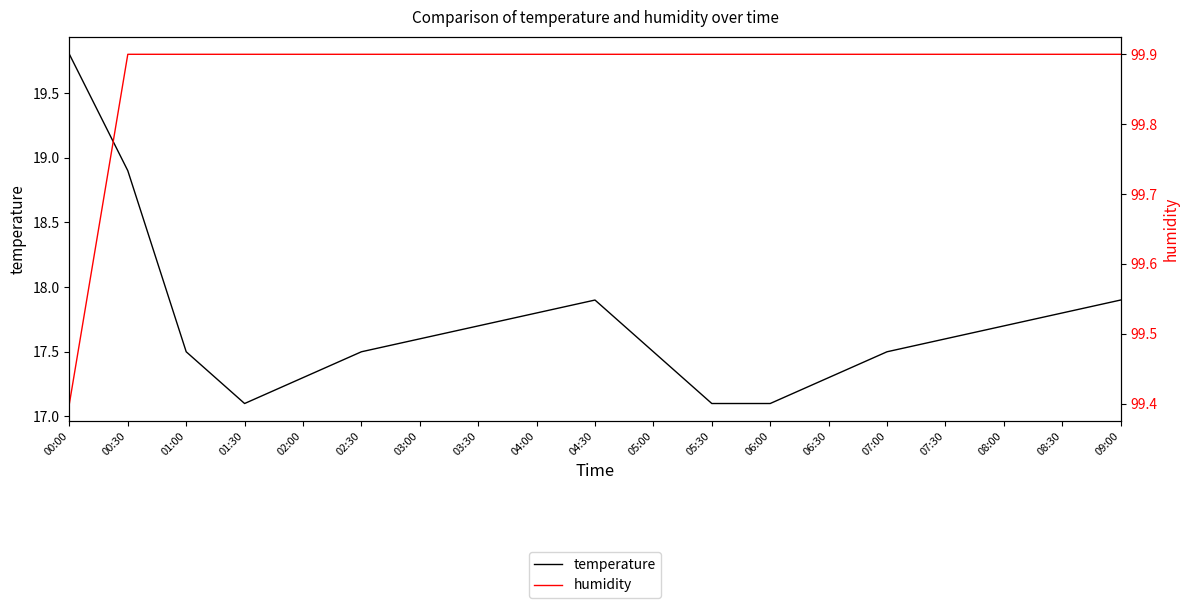

The temperature series shows 17.1 at 06:00. True or false?

True